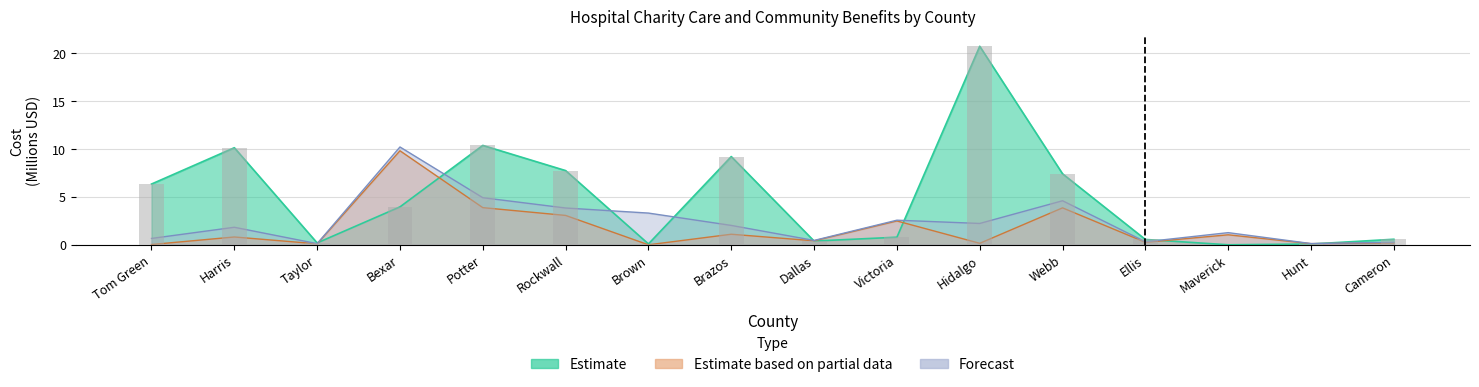

Reading left to right, extract all data points from this chart.

Charity Care and GSIH Costs: 6.3	10.1	0.2	4.0	10.4	7.7	0.1	9.2	0.4	0.8	20.7	7.4	0.6	0.0	0.1	0.6
Community Benefits: 0.0	0.8	0.1	9.8	3.9	3.1	0.0	1.1	0.4	2.5	0.2	3.9	0.3	1.0	0.1	0.2
Charity Care GSIH and Comm Benefits: 0.7	1.8	0.1	10.2	4.9	3.8	3.3	2.0	0.5	2.6	2.2	4.6	0.3	1.3	0.1	0.3